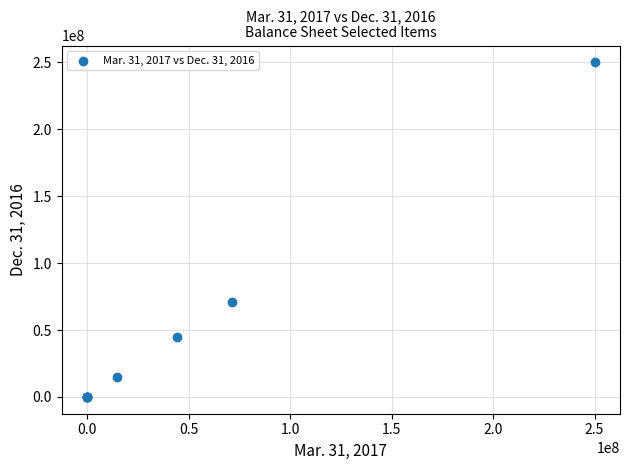

What Y value in the scatter plot is closest to 125000000?

71268000.0